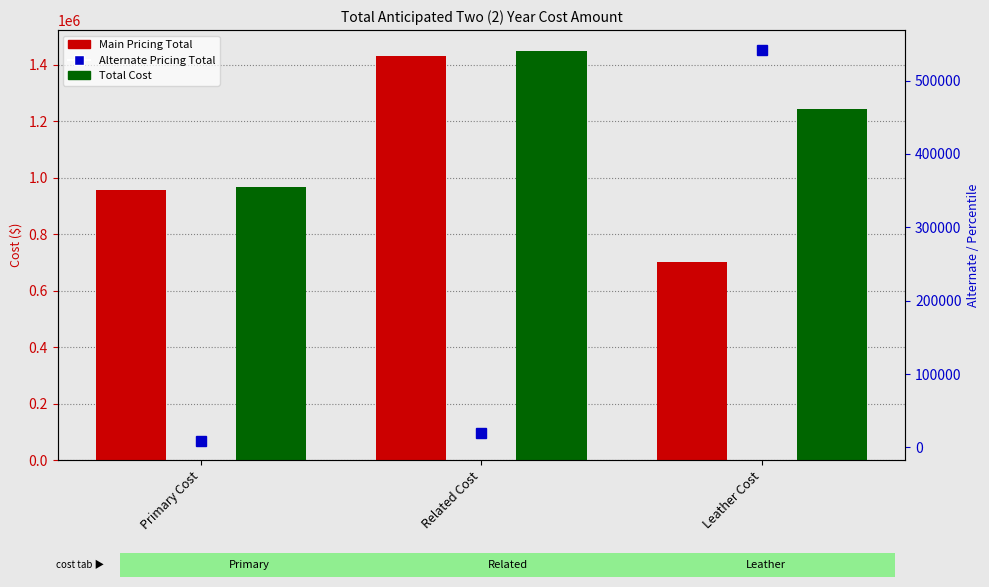

Reading right to left, what are all the values shown in this chart?

Main Pricing Total: Leather Cost=701198.8	Related Cost=1430949.0	Primary Cost=957375.0
Total Cost: Leather Cost=1243428.8	Related Cost=1450385.5	Primary Cost=966775.0
Alternate Pricing Total: Leather Cost=542230.0	Related Cost=19436.5	Primary Cost=9400.0